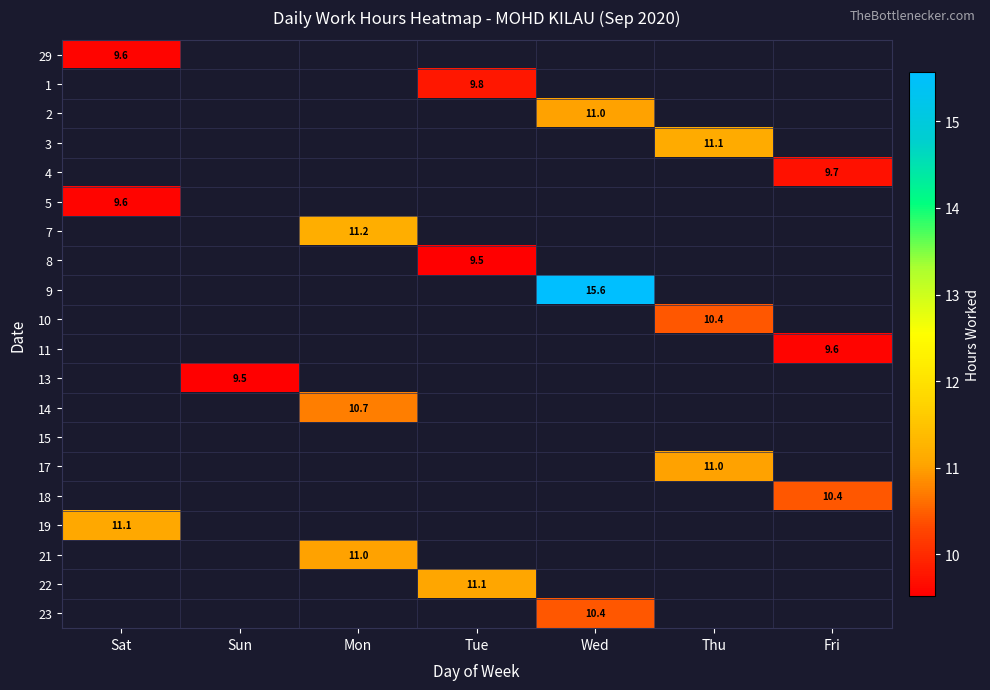

What is the total value across all series at Tue?

30.4